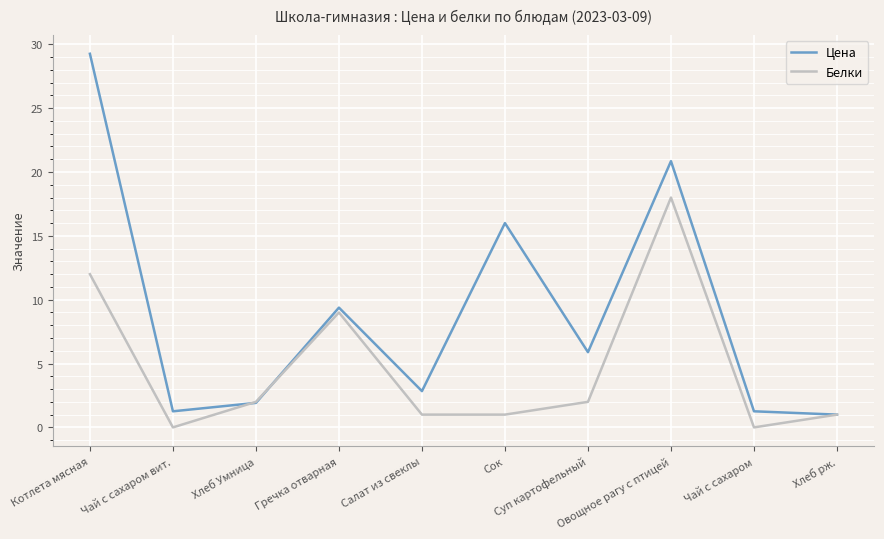

What is the maximum value for Цена?

29.3